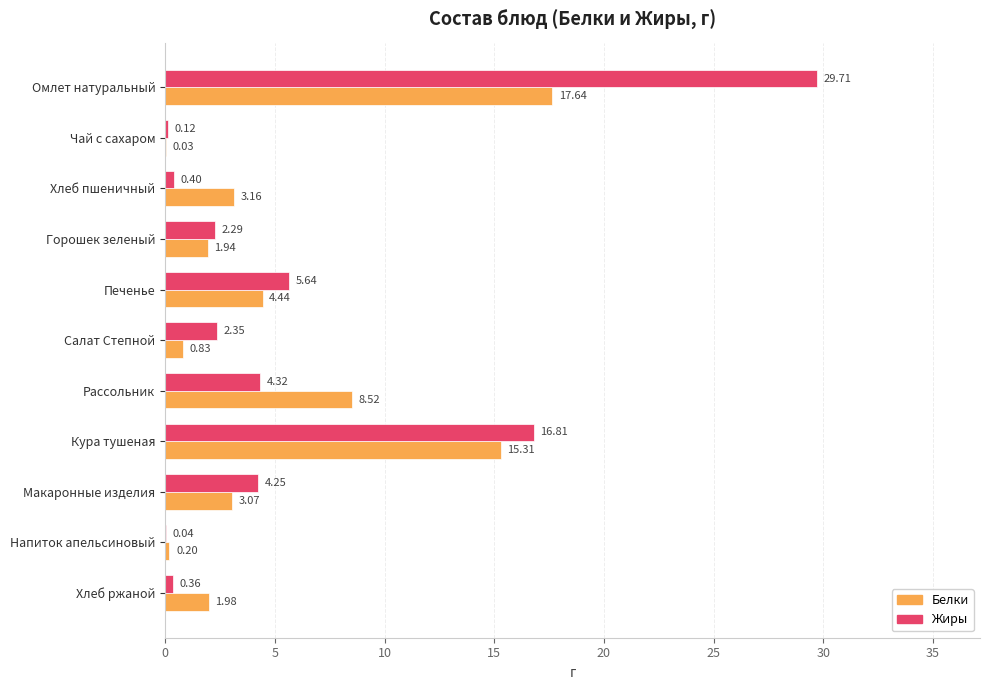

Which series changed the most between Омлет натуральный and Чай с сахаром?

Жиры